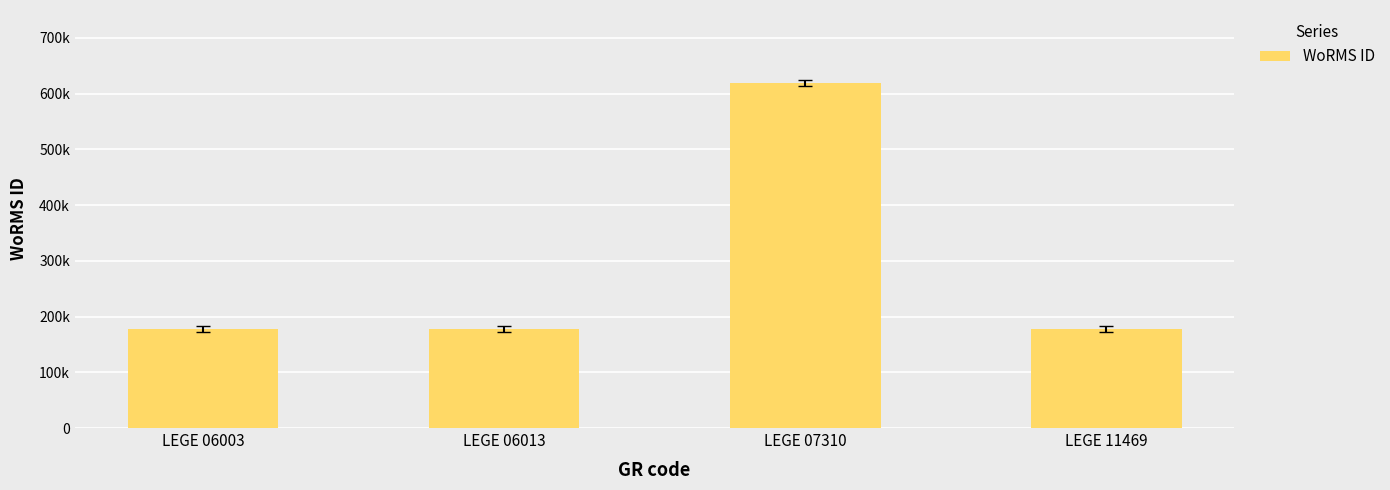

Does the chart contain any negative values?

No